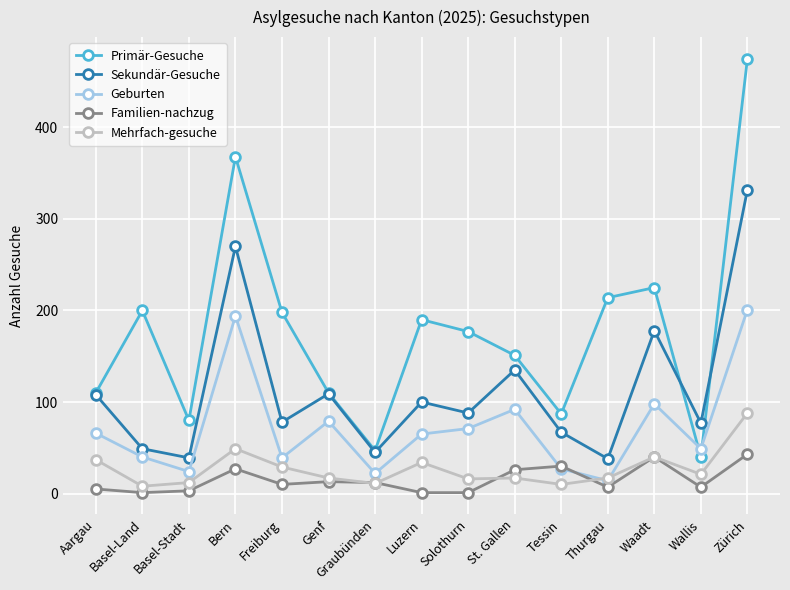

Where is the first local maximum for Sekundär-Gesuche?

Bern